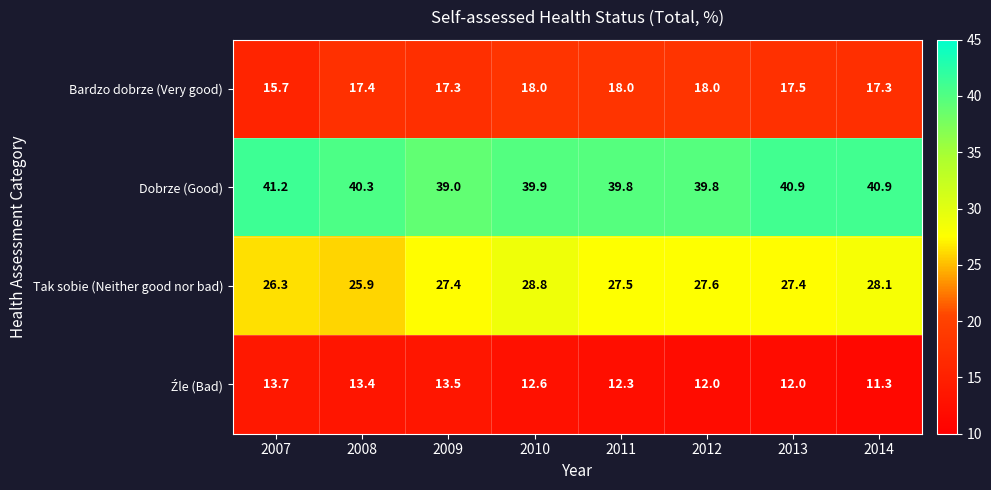

At which category is the sum across all series the highest?

2010